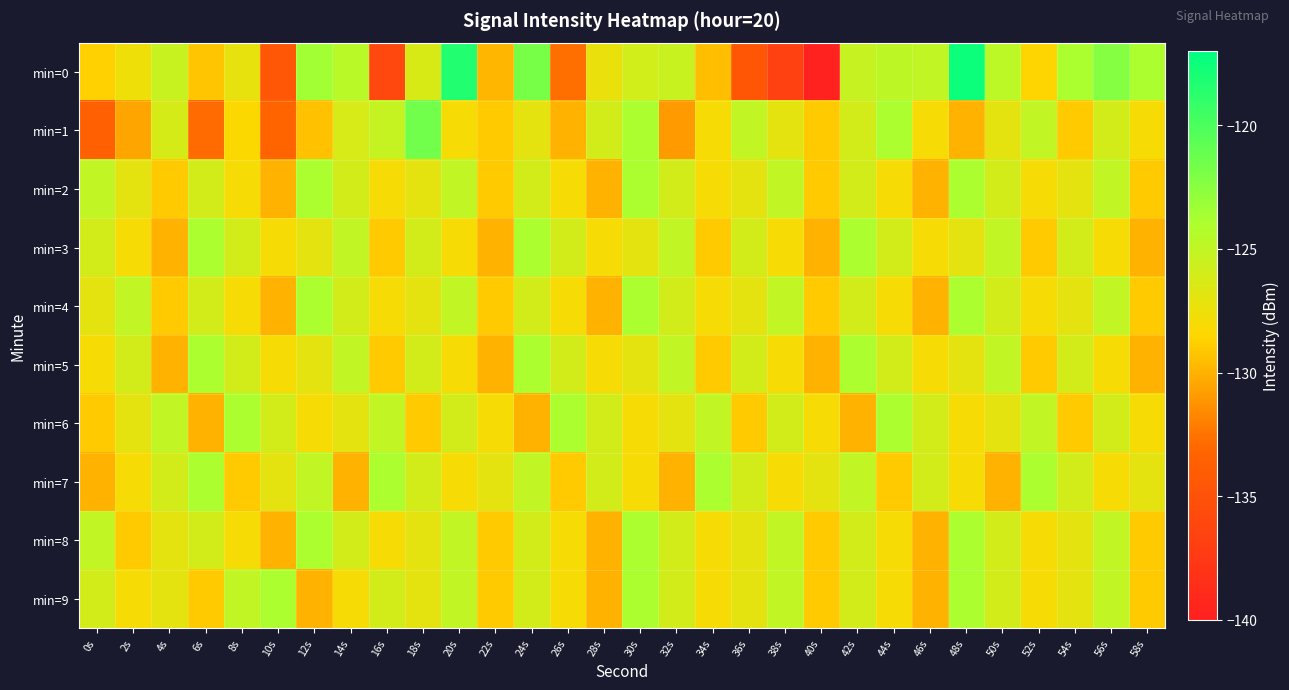

What is the difference between the highest and lowest values at 52s?

5.0